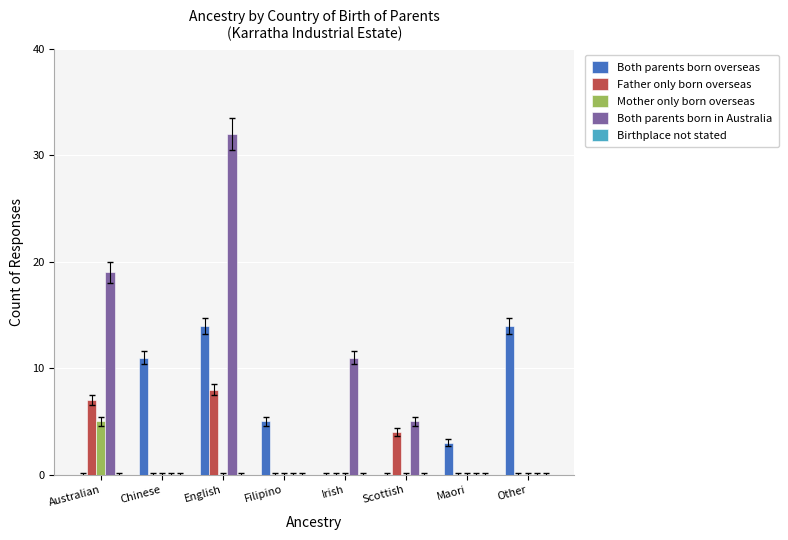

At which category is the sum across all series the highest?

English